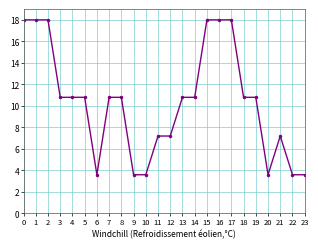

What is the change in value from 0 to 10?

-14.4